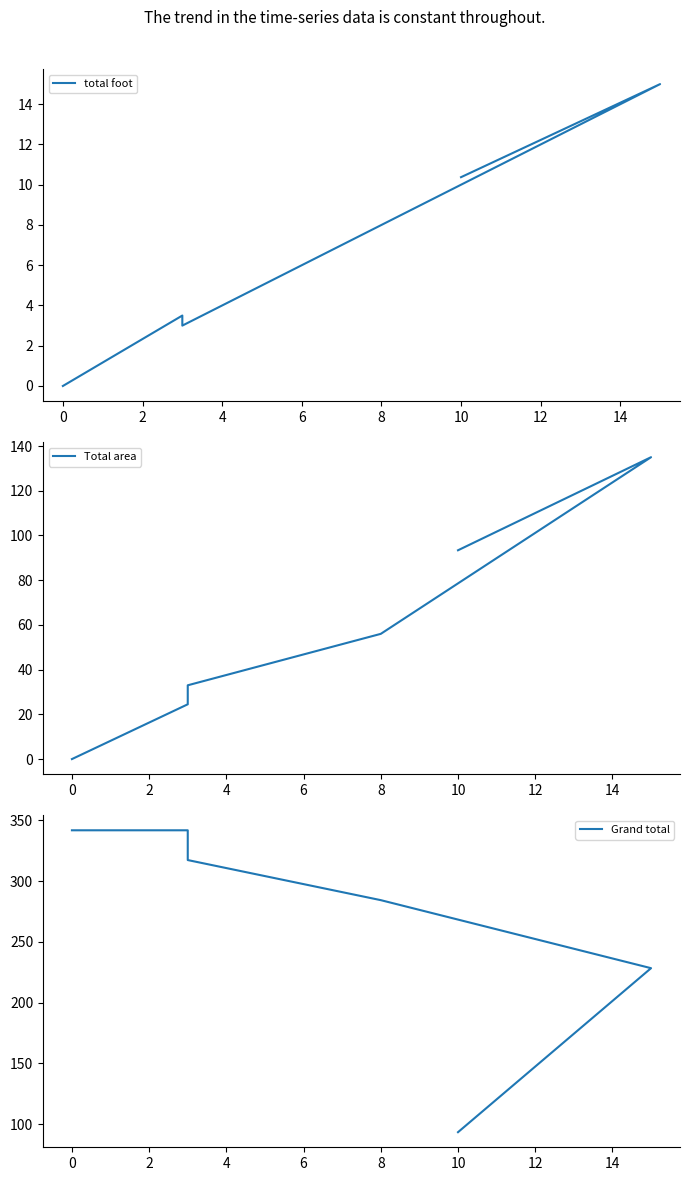

What is the greatest value displayed?

341.9